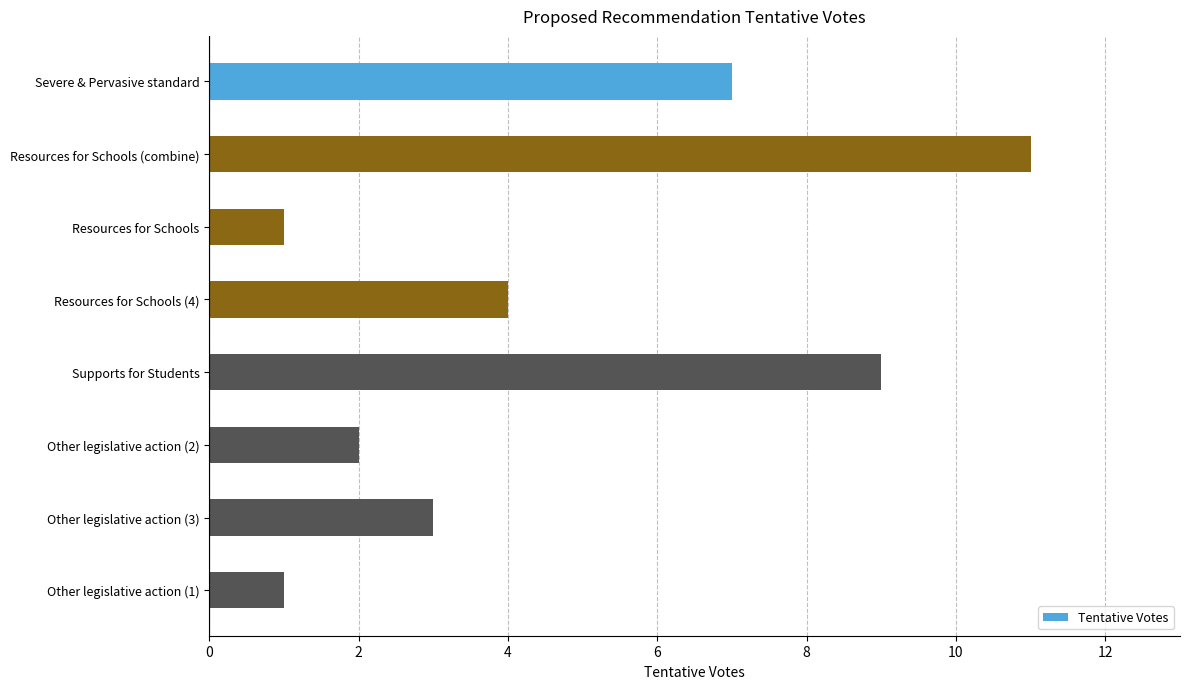

What is the sum of all values?

38